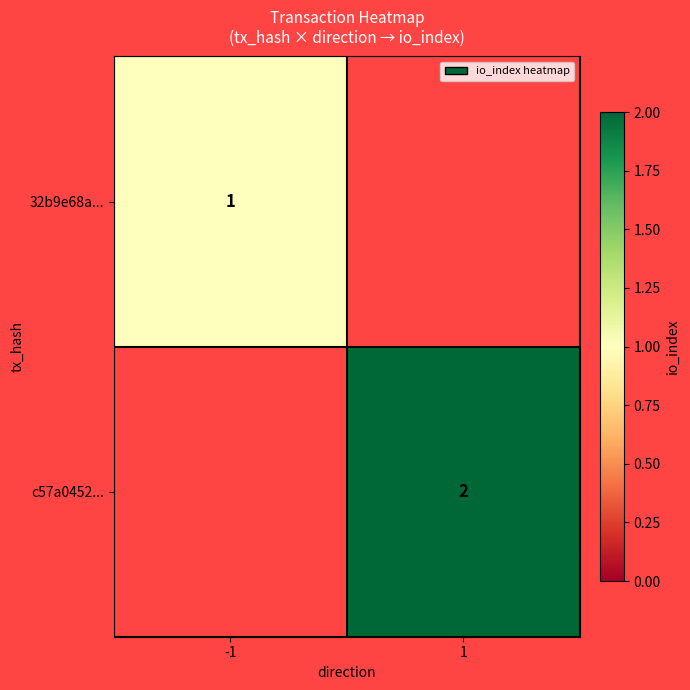

At which category is the sum across all series the highest?

1